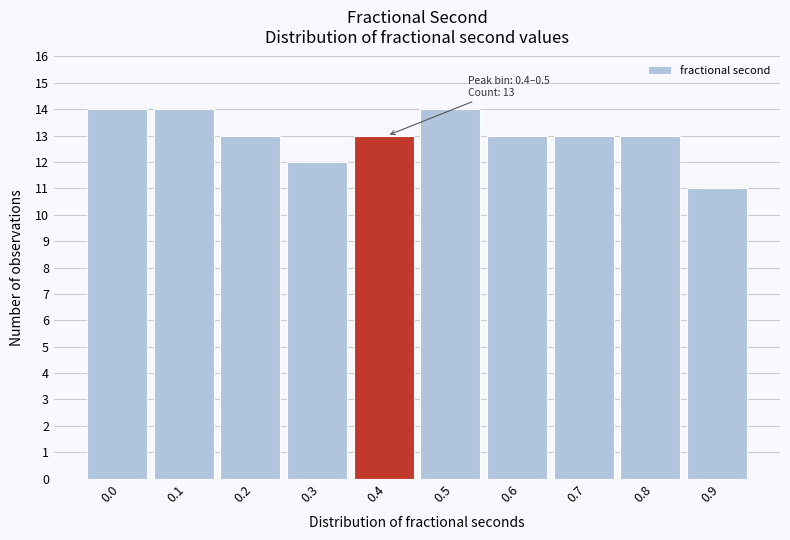

Reading left to right, what are all the values shown in this chart?

0.0=14	0.1=14	0.2=13	0.3=12	0.4=13	0.5=14	0.6=13	0.7=13	0.8=13	0.9=11